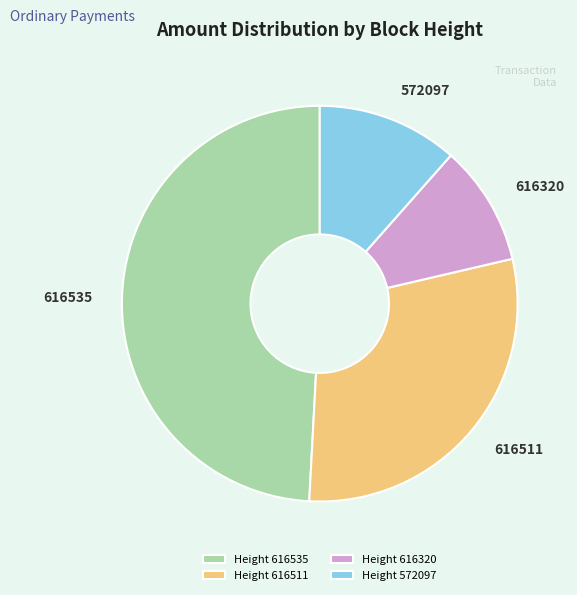

Rank the categories by value from highest to lowest.

Height 616535, Height 616511, Height 572097, Height 616320